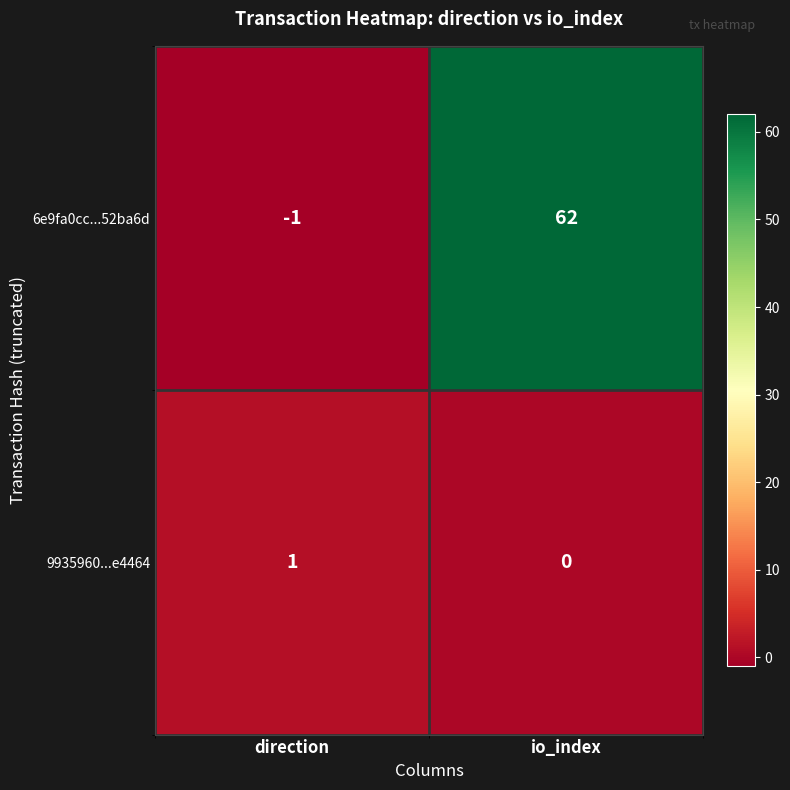

Which series has the largest range (max minus min)?

6e9fa0cc...52ba6d